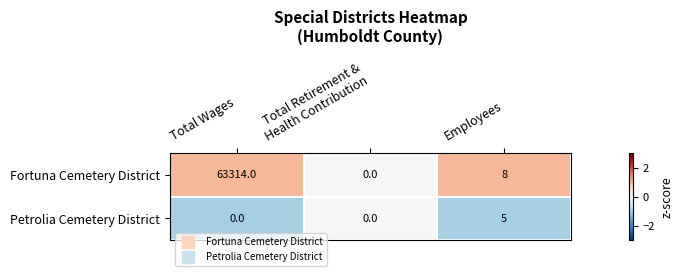

Which series has the largest total across all categories?

Fortuna Cemetery District